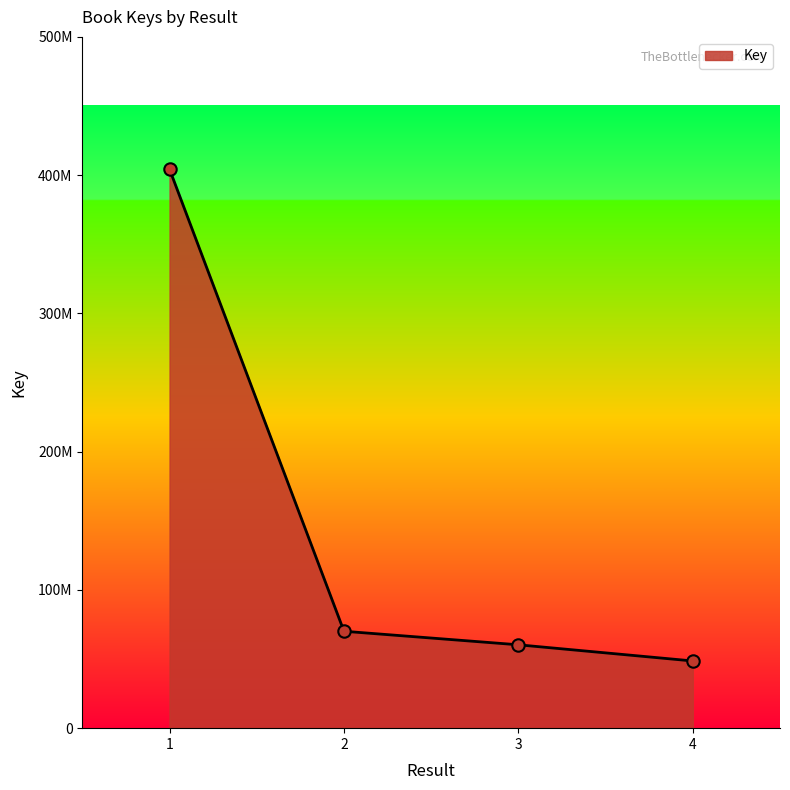

Is this an area chart (filled region under the line)?

Yes